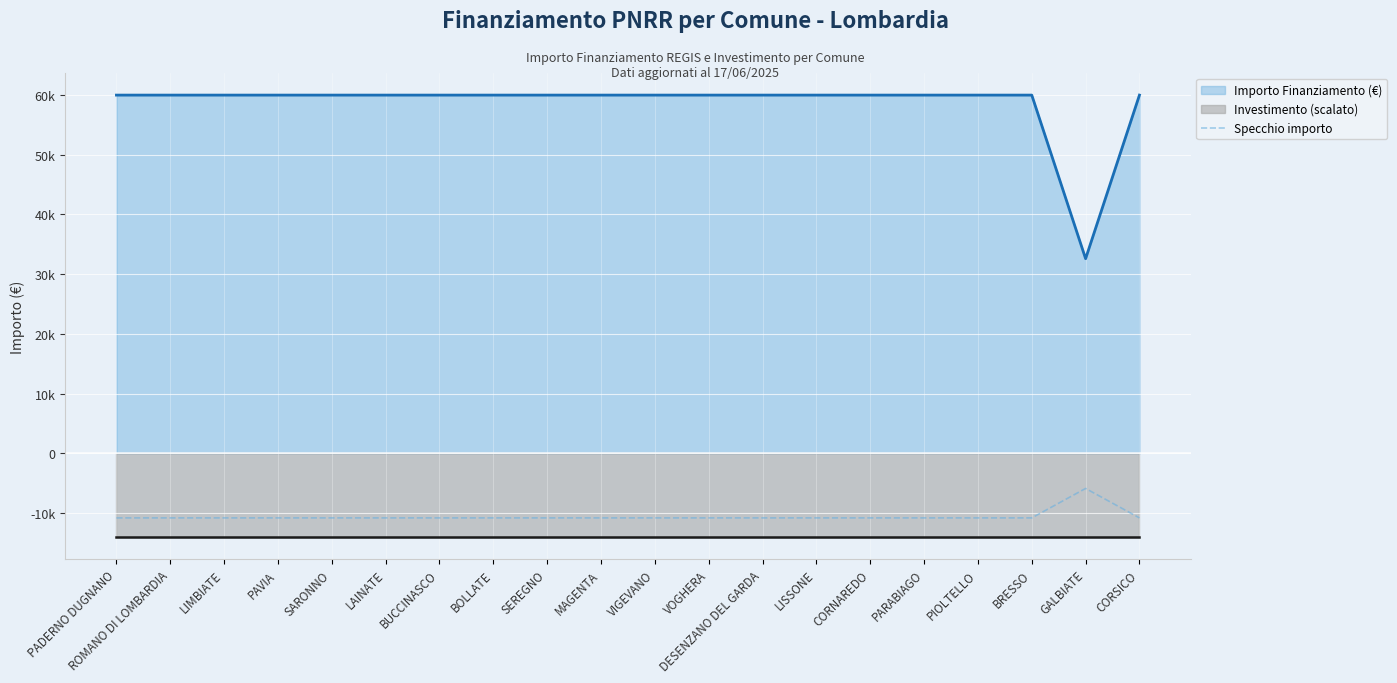

What is the highest value of the Specchio importo series?

-5866.0